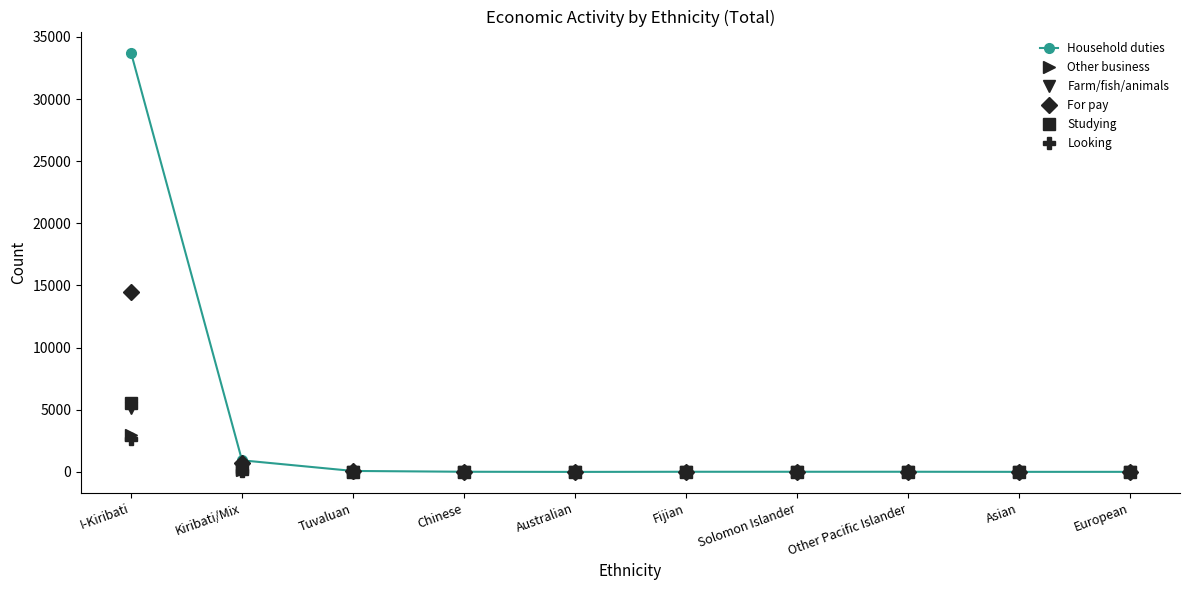

How many data points does each series have?

10